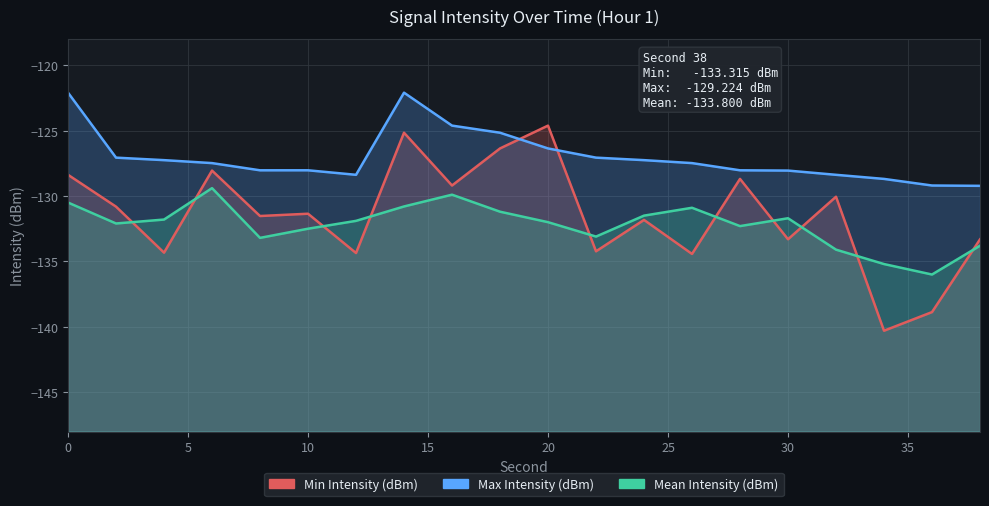

What value does the Min Intensity (dBm) series have at 2?

-130.8